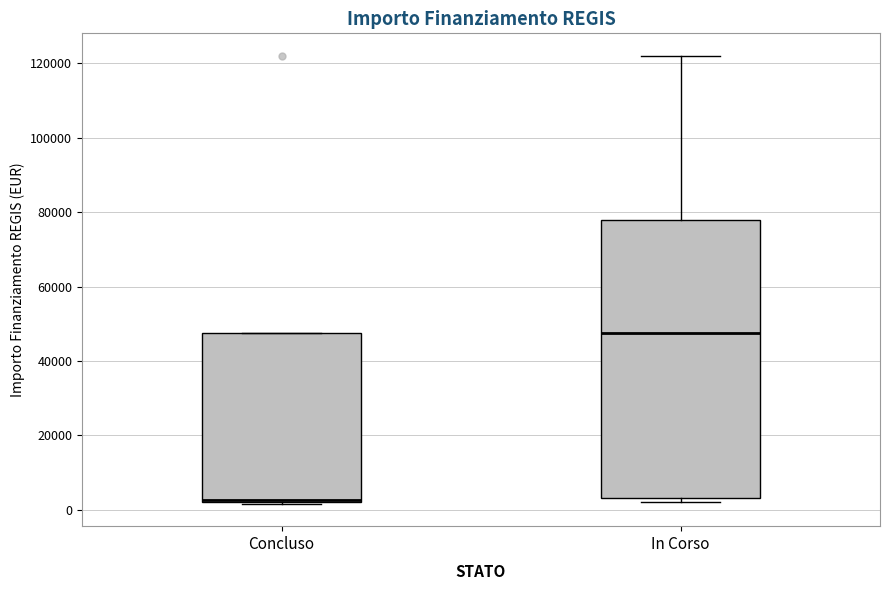

Which box is the tallest, from its lower edge to its upper edge?

In Corso